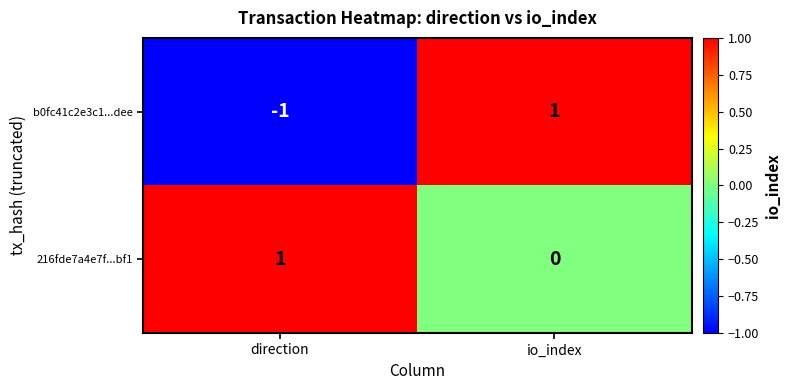

Reading left to right, transcribe all the data shown in this chart.

b0fc41c2e3c1...dee: -1	1
216fde7a4e7f...bf1: 1	0